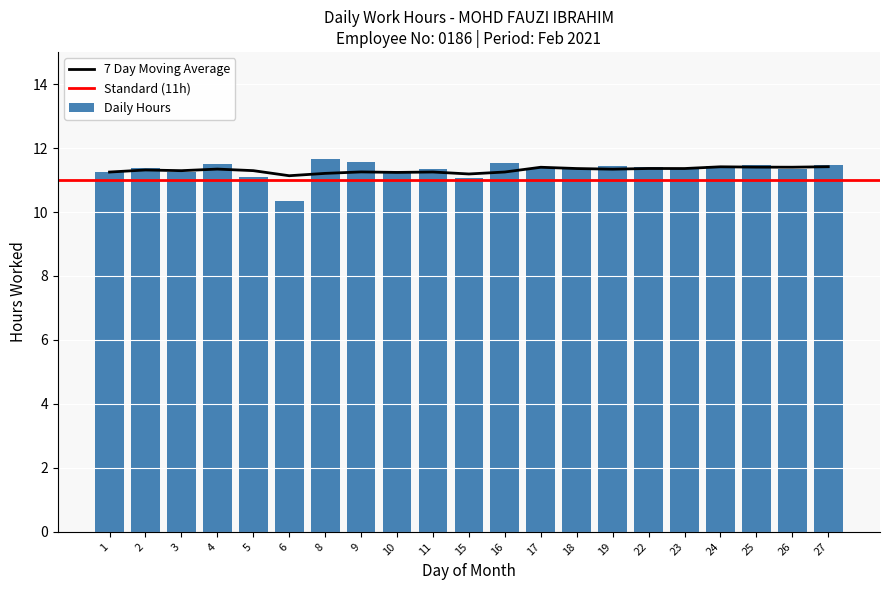

How many bars are there in total?

21